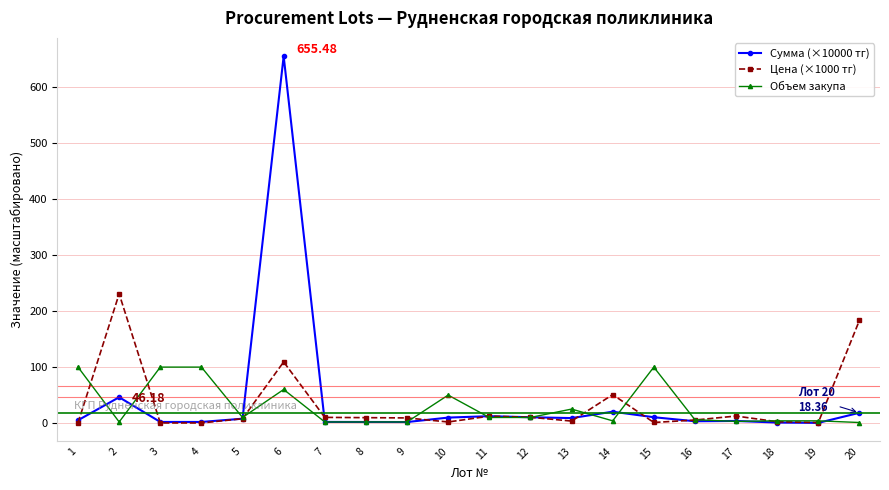

Which series changed the most between 13 and 18?

Объем закупа